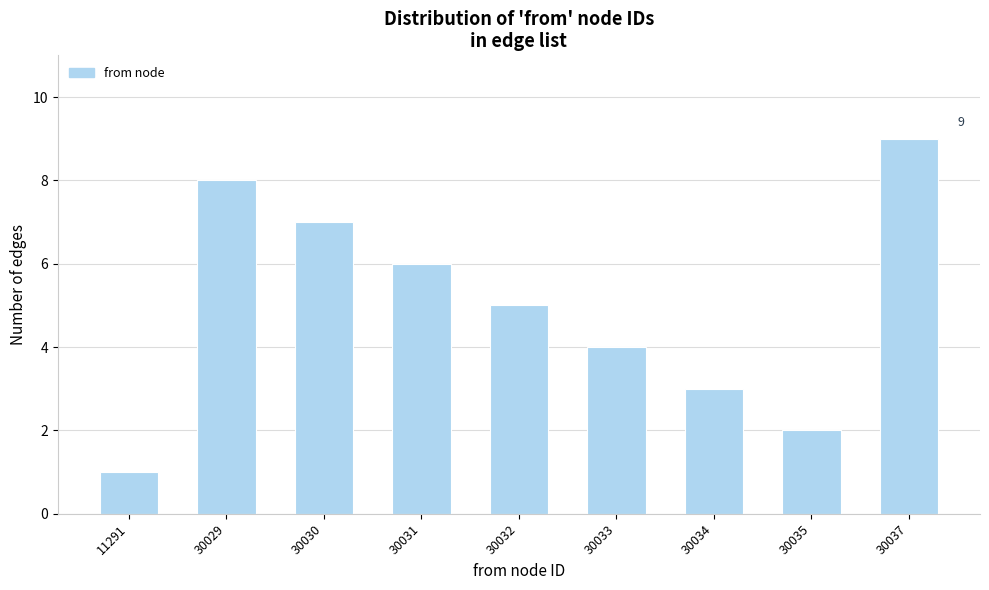

Reading left to right, transcribe all the data shown in this chart.

11291=1	30029=8	30030=7	30031=6	30032=5	30033=4	30034=3	30035=2	30037=9